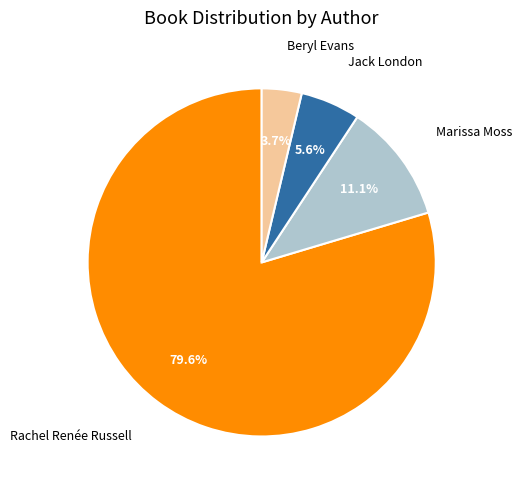

Does any single category account for the majority?

Yes